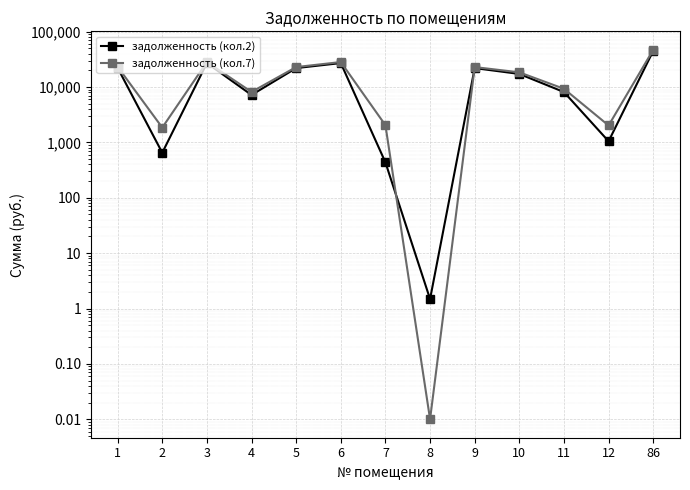

What are all the series names shown in the legend?

задолженность (кол.2), задолженность (кол.7)